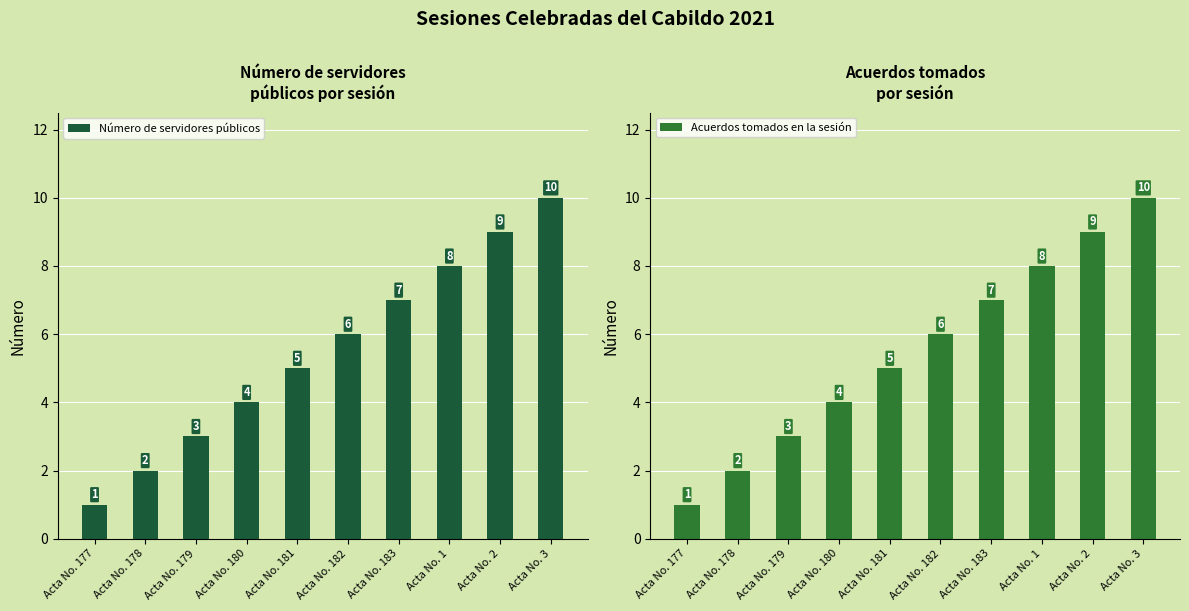

Reading right to left, extract all data points from this chart.

Número de servidores públicos: Acta No. 3=10	Acta No. 2=9	Acta No. 1=8	Acta No. 183=7	Acta No. 182=6	Acta No. 181=5	Acta No. 180=4	Acta No. 179=3	Acta No. 178=2	Acta No. 177=1
Acuerdos tomados en la sesión: Acta No. 3=10	Acta No. 2=9	Acta No. 1=8	Acta No. 183=7	Acta No. 182=6	Acta No. 181=5	Acta No. 180=4	Acta No. 179=3	Acta No. 178=2	Acta No. 177=1